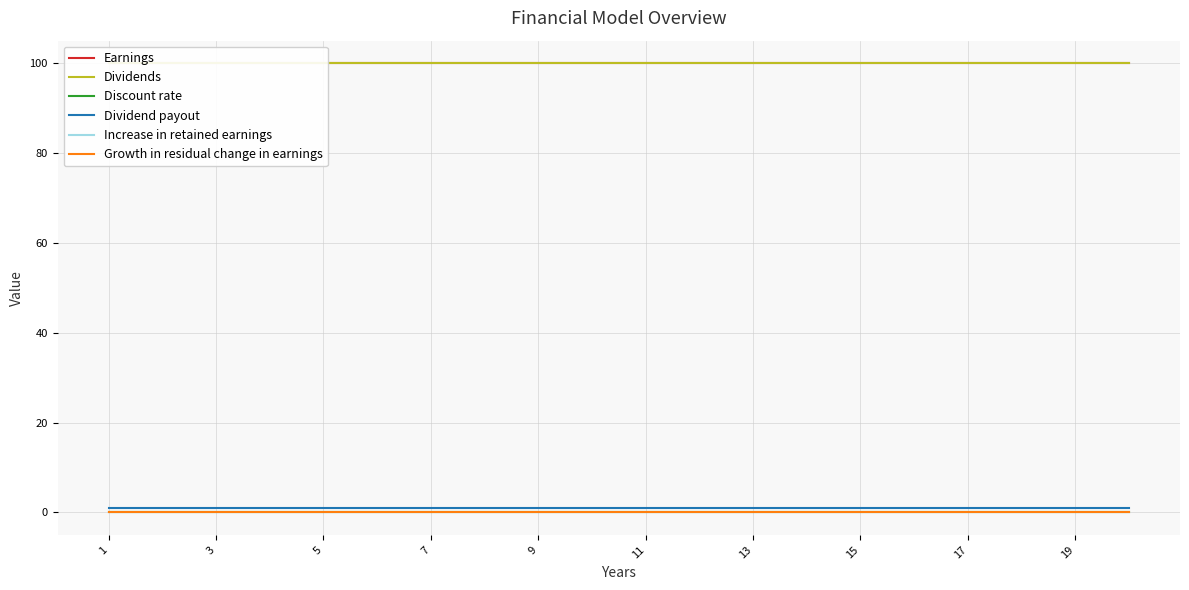

Is it true that Discount rate equals 0.1 at 11?

True